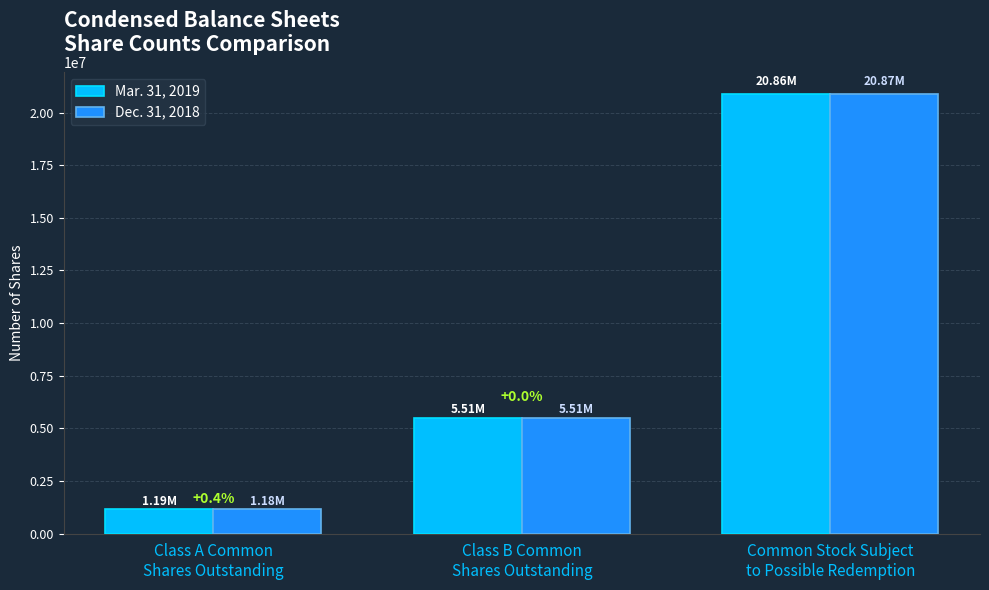

What are all the series names shown in the legend?

Mar. 31, 2019, Dec. 31, 2018